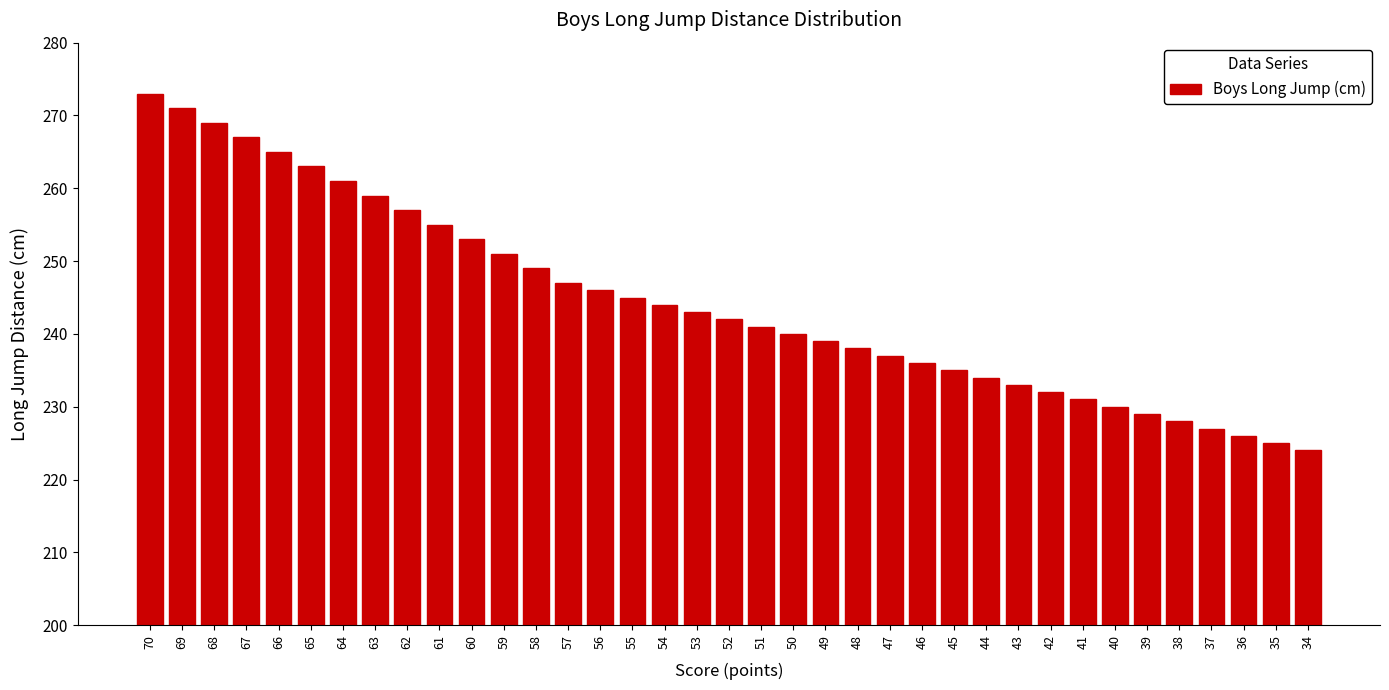

What is the greatest value displayed?

273